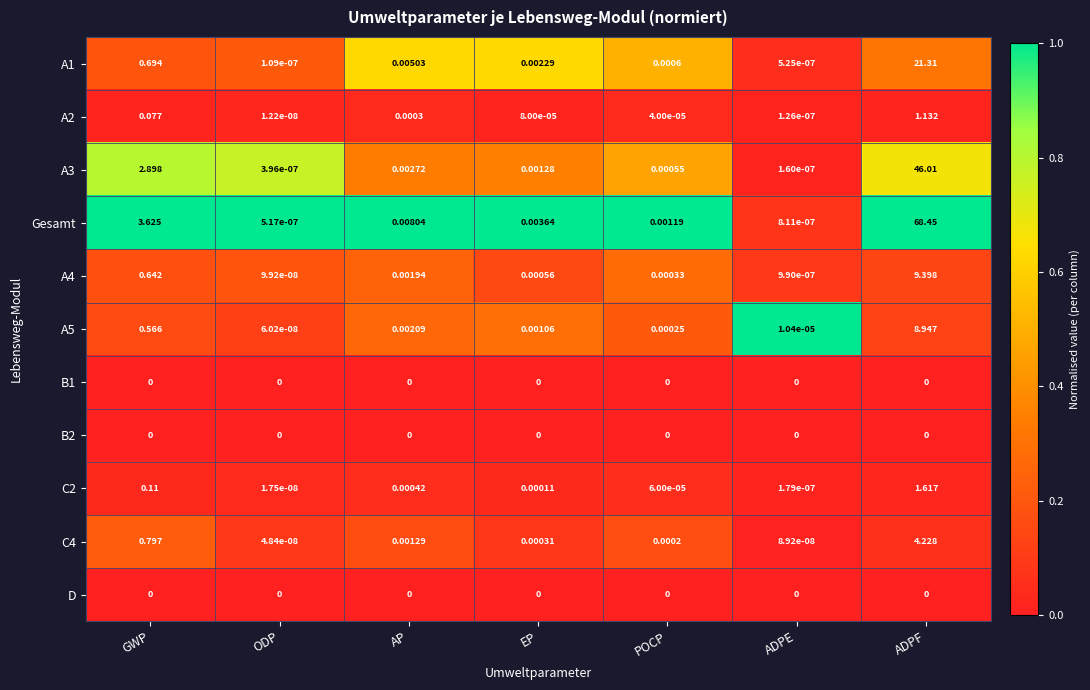

At which category is the sum across all series the highest?

ADPF